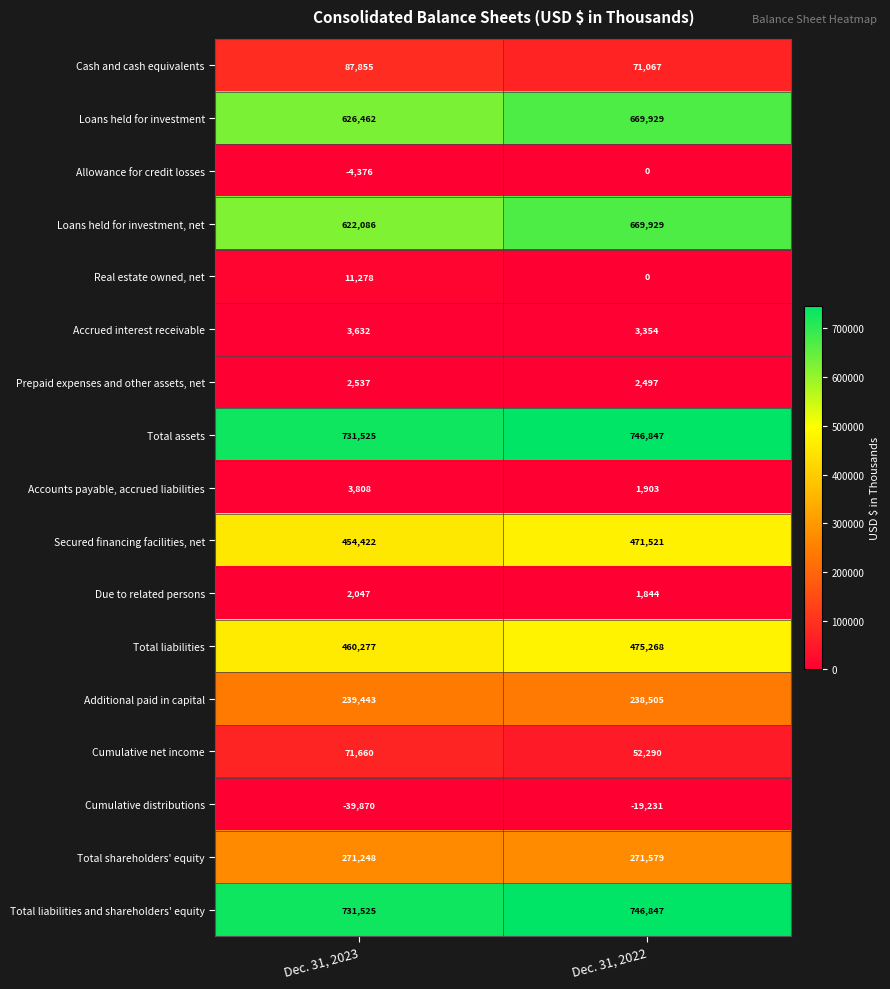

List the labels in order of Additional paid in capital value, smallest first.

Dec. 31, 2022, Dec. 31, 2023